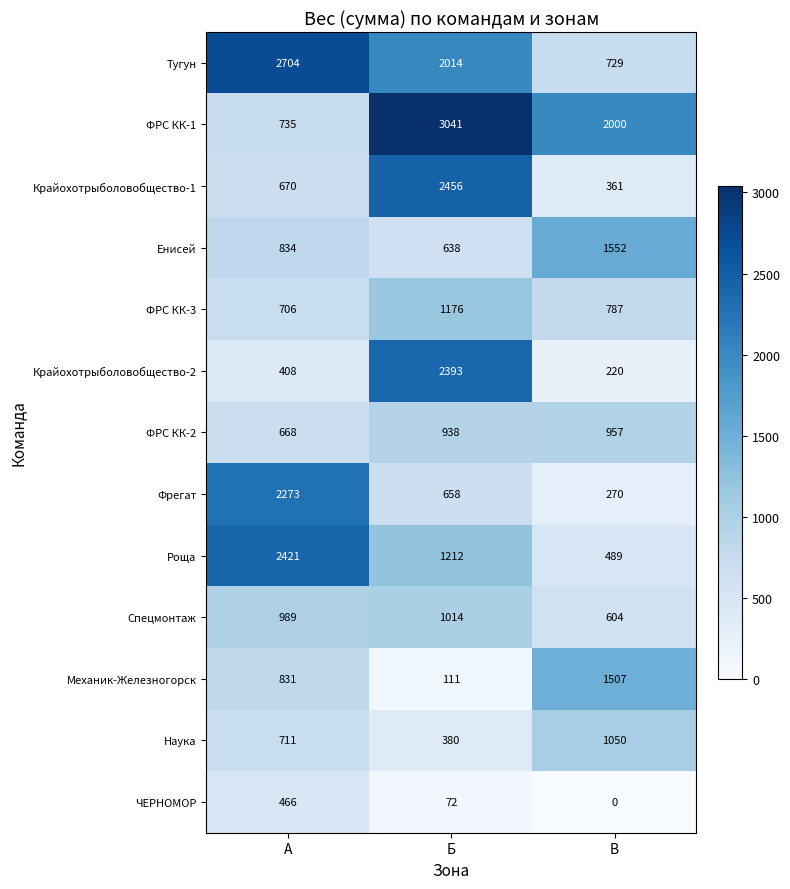

Where does the ФРС КК-3 series first go above 787?

Б